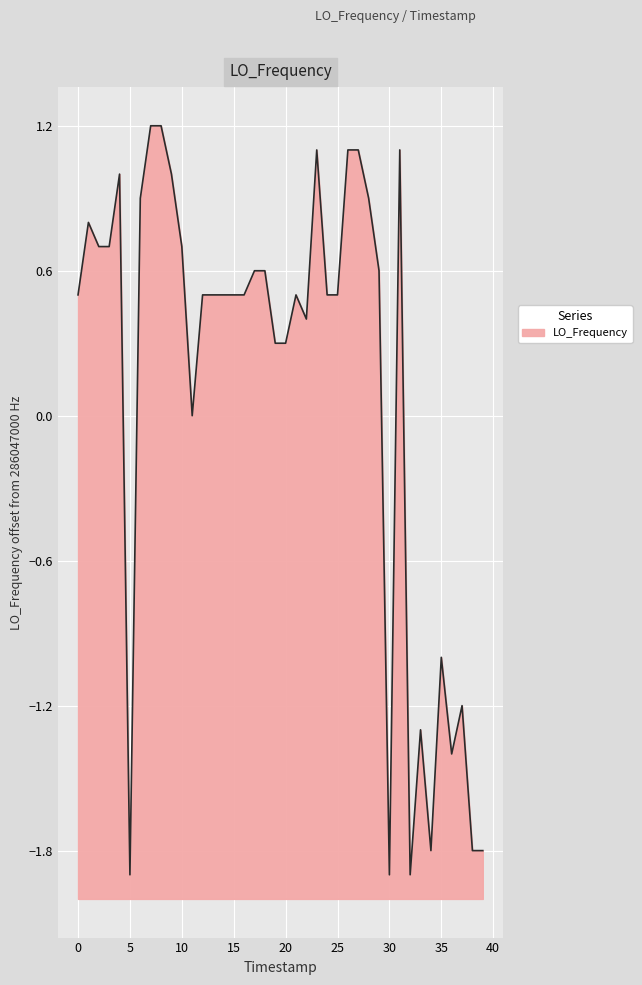

At which label is the value closest to 0?

11